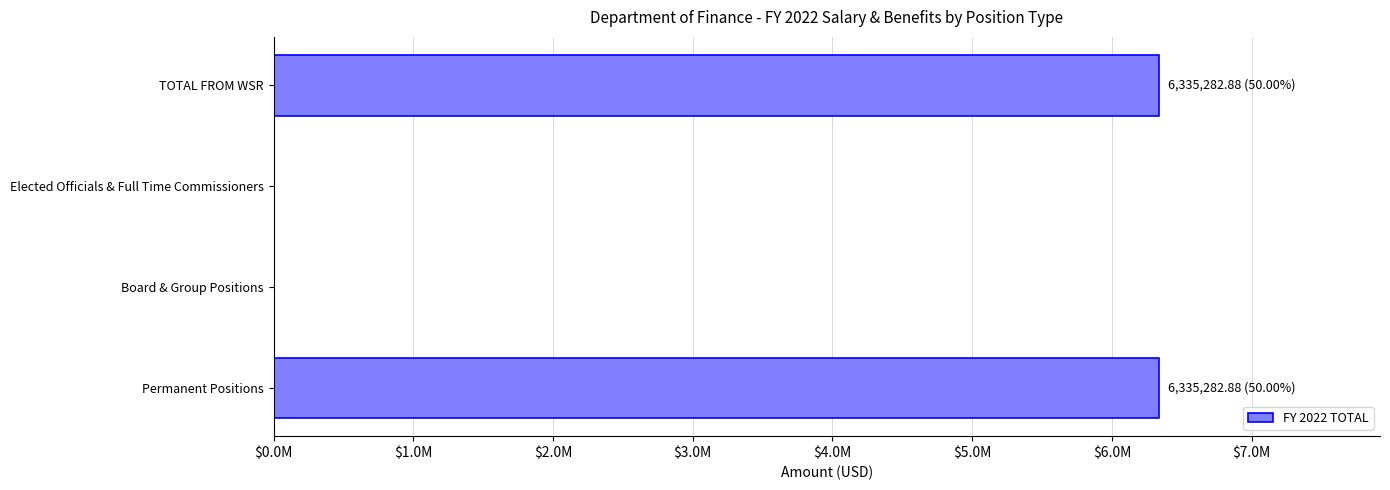

What is the difference between the second highest and minimum values?

6335282.9